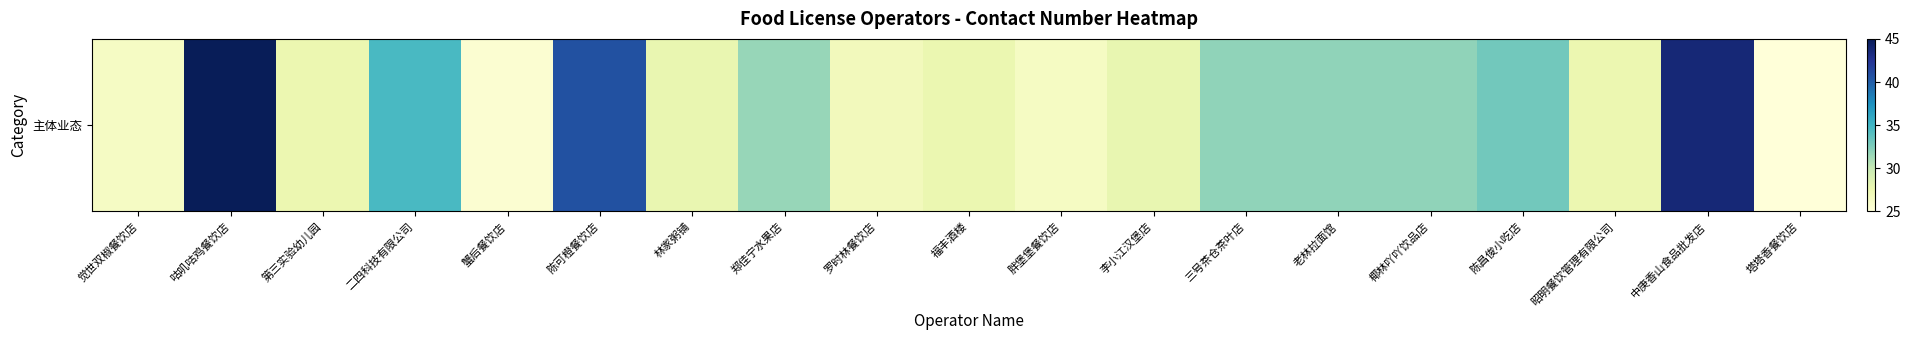

How many data points does each series have?

19